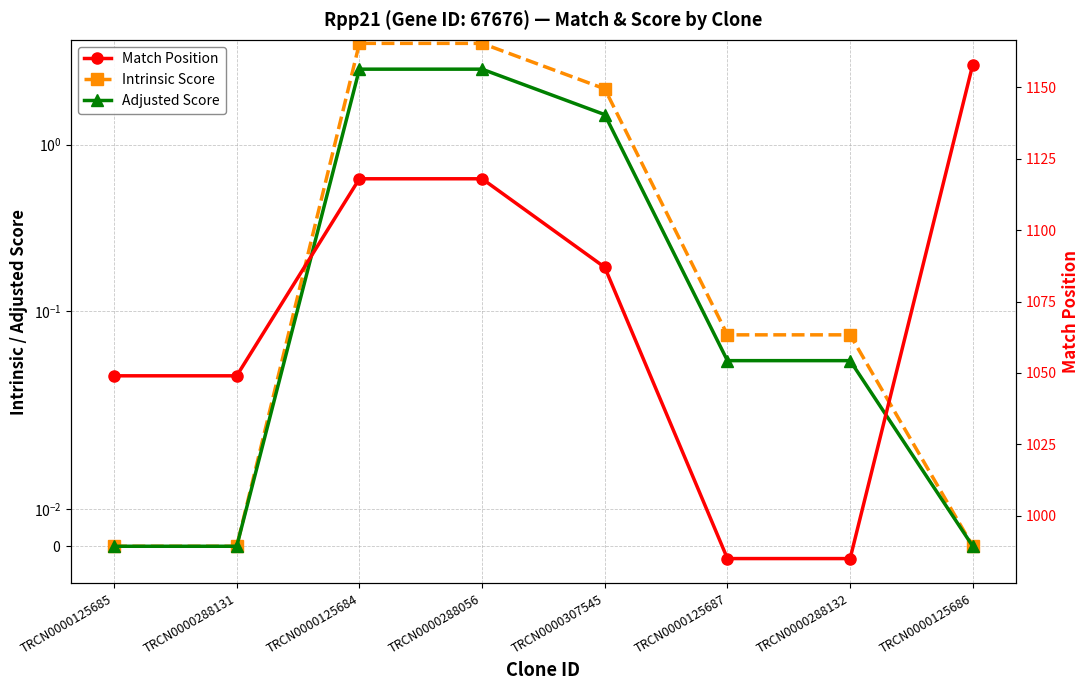

What are all the series names shown in the legend?

Intrinsic Score, Adjusted Score, Match Position